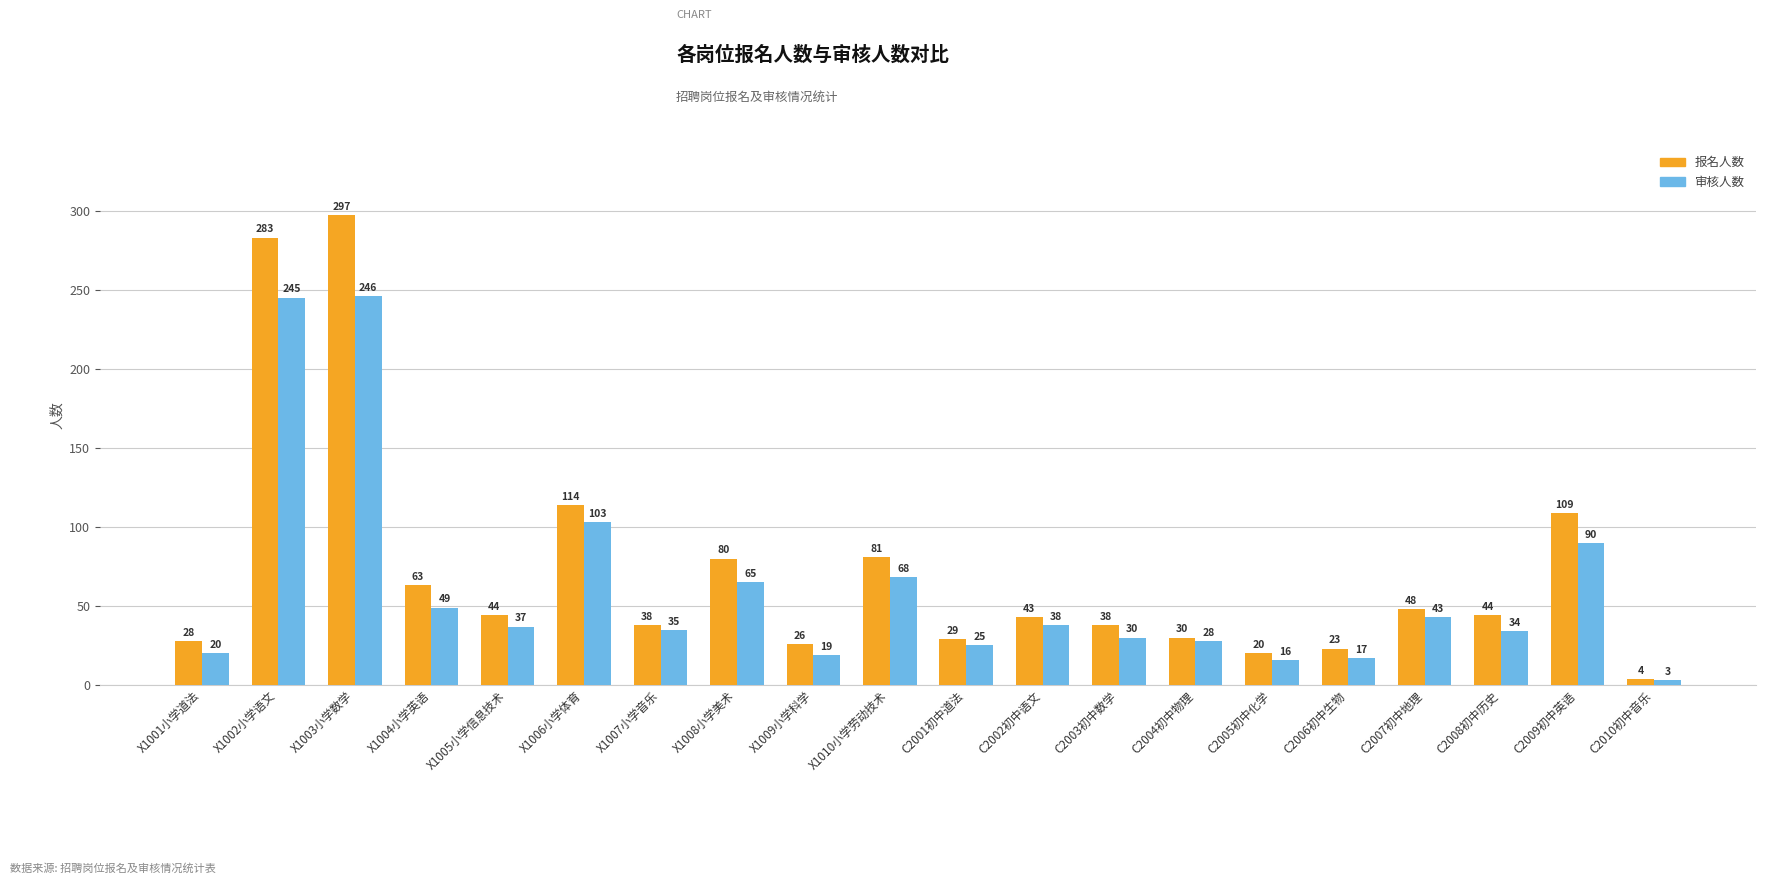

Reading left to right, what are all the values shown in this chart?

报名人数: 28	283	297	63	44	114	38	80	26	81	29	43	38	30	20	23	48	44	109	4
审核人数: 20	245	246	49	37	103	35	65	19	68	25	38	30	28	16	17	43	34	90	3